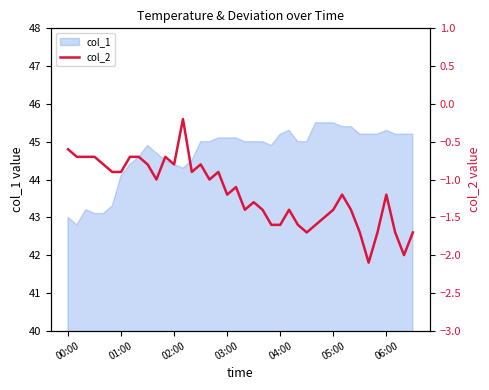

What is the maximum value for col_1?

45.5